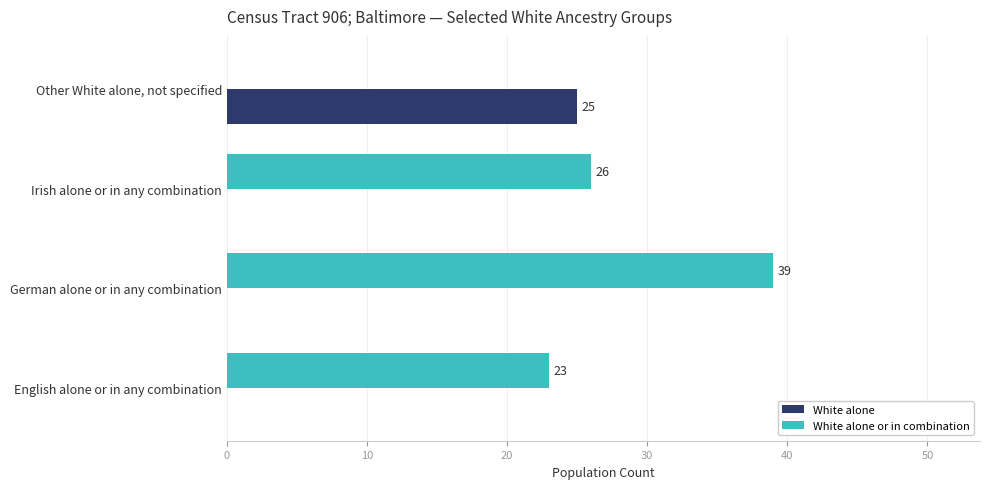

At which label does White alone or in combination reach its peak?

German alone or in any combination